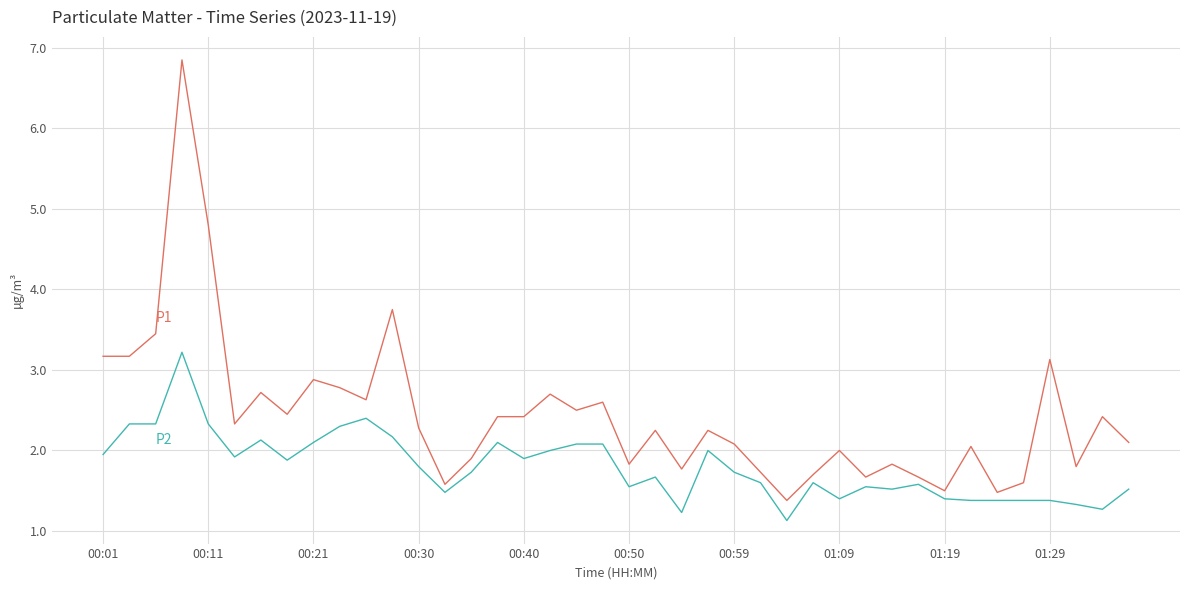

What is the minimum value shown in the chart?

1.1